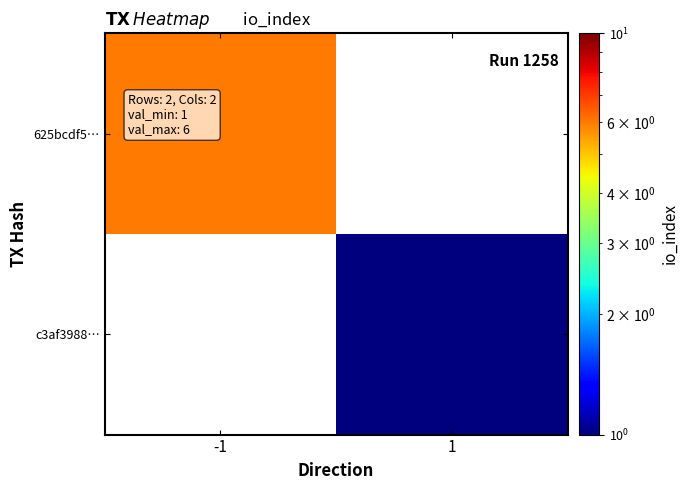

How many positive values does the c3af3988… series have?

1